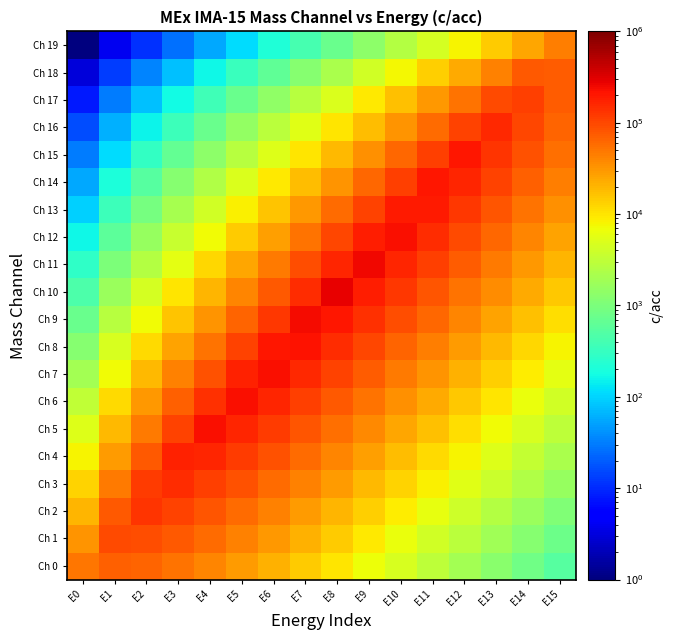

Reading left to right, what are all the values shown in this chart?

Ch 0: E0=50000	E1=68234	E2=64378	E3=52993	E4=40600	E5=29755	E6=21159	E7=14721	E8=10073	E9=6804	E10=4548	E11=3013	E12=1983	E13=1296	E14=843	E15=546
Ch 1: E0=31840	E1=96704	E2=91239	E3=75104	E4=57540	E5=42170	E6=29987	E7=20863	E8=14276	E9=9643	E10=6445	E11=4271	E12=2810	E13=1837	E14=1195	E15=774
Ch 2: E0=20219	E1=75007	E2=128950	E3=106145	E4=81322	E5=59600	E6=42382	E7=29486	E8=20177	E9=13628	E10=9109	E11=6036	E12=3971	E13=2597	E14=1689	E15=1093
Ch 3: E0=12800	E1=47485	E2=121786	E3=149552	E4=114578	E5=83973	E6=59714	E7=41544	E8=28428	E9=19202	E10=12835	E11=8505	E12=5596	E13=3659	E14=2380	E15=1541
Ch 4: E0=8075	E1=29958	E2=76833	E3=171919	E4=160876	E5=117905	E6=83842	E7=58331	E8=39915	E9=26961	E10=18021	E11=11942	E12=7857	E13=5138	E14=3342	E15=2164
Ch 5: E0=5075	E1=18826	E2=48284	E3=108038	E4=224999	E5=164900	E6=117261	E7=81581	E8=55825	E9=37707	E10=25204	E11=16702	E12=10989	E13=7186	E14=4674	E15=3026
Ch 6: E0=3175	E1=11778	E2=30208	E3=67592	E4=140767	E5=229602	E6=163271	E7=113592	E8=77730	E9=52503	E10=35094	E11=23256	E12=15301	E13=10005	E14=6508	E15=4214
Ch 7: E0=1976	E1=7331	E2=18802	E3=42072	E4=87619	E5=174555	E6=226174	E7=157355	E8=107676	E9=72730	E10=48614	E11=32216	E12=21196	E13=13860	E14=9016	E15=5838
Ch 8: E0=1222	E1=4536	E2=11634	E3=26032	E4=54214	E5=108007	E6=208776	E7=216689	E8=148278	E9=100155	E10=66946	E11=44364	E12=29188	E13=19087	E14=12415	E15=8039
Ch 9: E0=751	E1=2787	E2=7148	E3=15995	E4=33312	E5=66366	E6=128284	E7=242609	E8=202771	E9=136963	E10=91549	E11=60668	E12=39915	E13=26101	E14=16978	E15=10993
Ch 10: E0=457	E1=1698	E2=4356	E3=9747	E4=20300	E5=40442	E6=78174	E7=147841	E8=275000	E9=185750	E10=124159	E11=82279	E12=54134	E13=35399	E14=23026	E15=14909
Ch 11: E0=276	E1=1024	E2=2628	E3=5880	E4=12246	E5=24398	E6=47161	E7=89191	E8=165904	E9=249395	E10=166701	E11=110471	E12=72682	E13=47528	E14=30916	E15=20018
Ch 12: E0=164	E1=610	E2=1565	E3=3503	E4=7297	E5=14537	E6=28100	E7=53143	E8=98852	E9=181500	E10=221057	E11=146492	E12=96382	E13=63025	E14=40997	E15=26546
Ch 13: E0=96	E1=358	E2=918	E3=2055	E4=4280	E5=8526	E6=16481	E7=31170	E8=57979	E9=106455	E10=193425	E11=191223	E12=125812	E13=82270	E14=53515	E15=34651
Ch 14: E0=55	E1=205	E2=527	E3=1180	E4=2459	E5=4899	E6=9469	E7=17909	E8=33312	E9=61165	E10=111134	E11=200195	E12=160876	E13=105199	E14=68430	E15=44309
Ch 15: E0=30	E1=114	E2=294	E3=659	E4=1373	E5=2736	E6=5289	E7=10004	E8=18608	E9=34166	E10=62079	E11=111829	E12=200000	E13=130783	E14=85072	E15=55085
Ch 16: E0=16	E1=61	E2=158	E3=353	E4=736	E5=1467	E6=2836	E7=5364	E8=9978	E9=18322	E10=33290	E11=59969	E12=107251	E13=156084	E14=101530	E15=65742
Ch 17: E0=8	E1=30	E2=79	E3=177	E4=370	E5=737	E6=1426	E7=2697	E8=5016	E9=9211	E10=16736	E11=30148	E12=53919	E13=95843	E14=113598	E15=73556
Ch 18: E0=3	E1=13	E2=35	E3=79	E4=165	E5=329	E6=637	E7=1205	E8=2241	E9=4116	E10=7479	E11=13472	E12=24095	E13=42830	E14=75732	E15=73155
Ch 19: E0=1	E1=4	E2=11	E3=26	E4=55	E5=110	E6=213	E7=403	E8=751	E9=1379	E10=2506	E11=4515	E12=8075	E13=14355	E14=25382	E15=44676